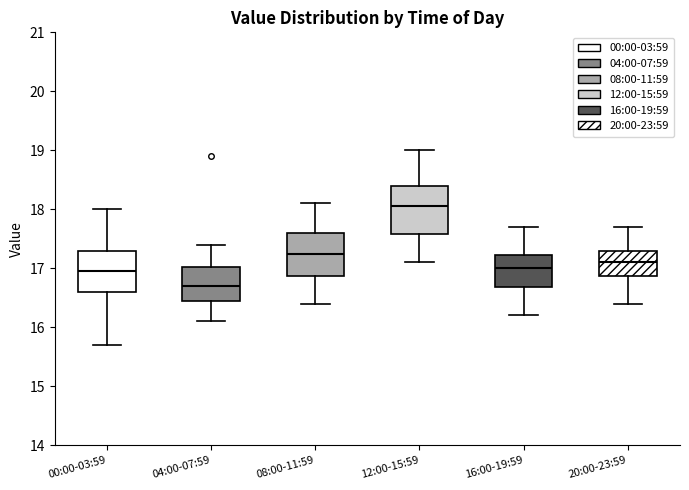

Reading left to right, read every box against the y-axis: the position of its median line, the range the box covers, and the ends of its whiskers. The values are not printed on the chart, so give them approximately, as read against the axis.

00:00-03:59: median 17.0, box 16.6 to 17.3, whiskers 15.7 to 18.0
04:00-07:59: median 16.7, box 16.5 to 17.0, whiskers 16.1 to 17.4
08:00-11:59: median 17.3, box 16.9 to 17.6, whiskers 16.4 to 18.1
12:00-15:59: median 18.1, box 17.6 to 18.4, whiskers 17.1 to 19.0
16:00-19:59: median 17.0, box 16.7 to 17.2, whiskers 16.2 to 17.7
20:00-23:59: median 17.1, box 16.9 to 17.3, whiskers 16.4 to 17.7